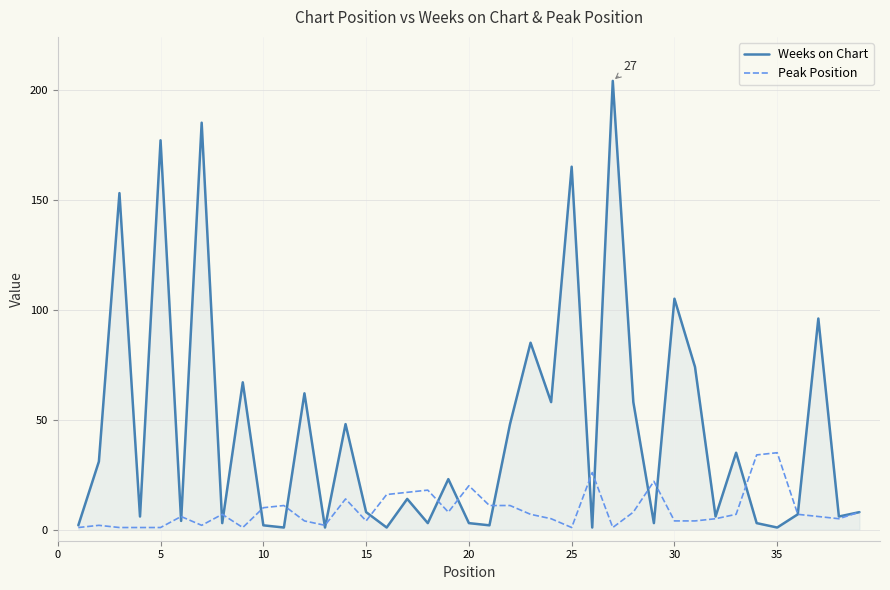

Which series has the largest range (max minus min)?

Weeks on Chart